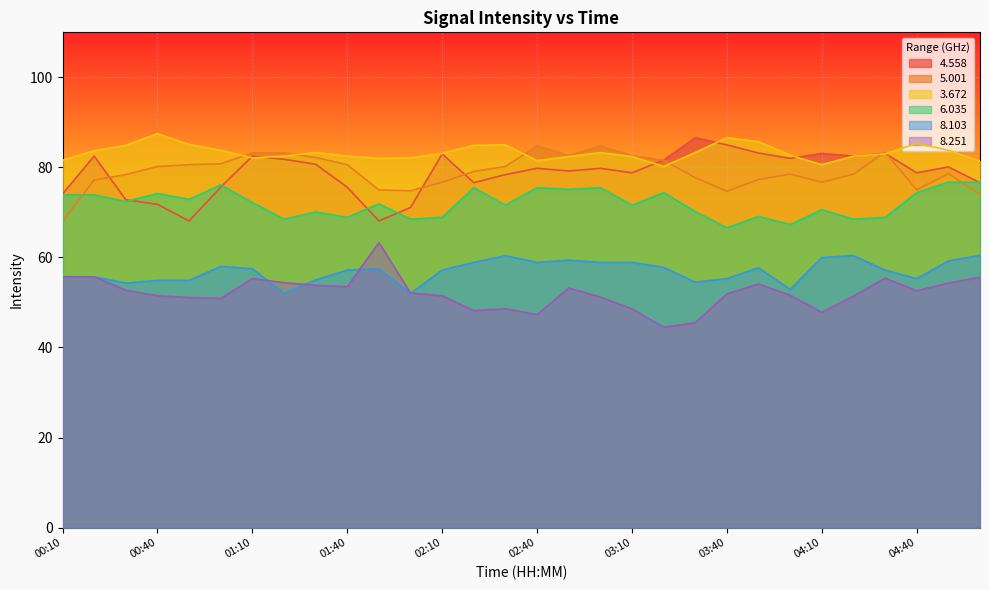

Rank the series at 01:50 from highest to lowest value.

  3.672,   5.001,   6.035,   4.558,   8.251,   8.103